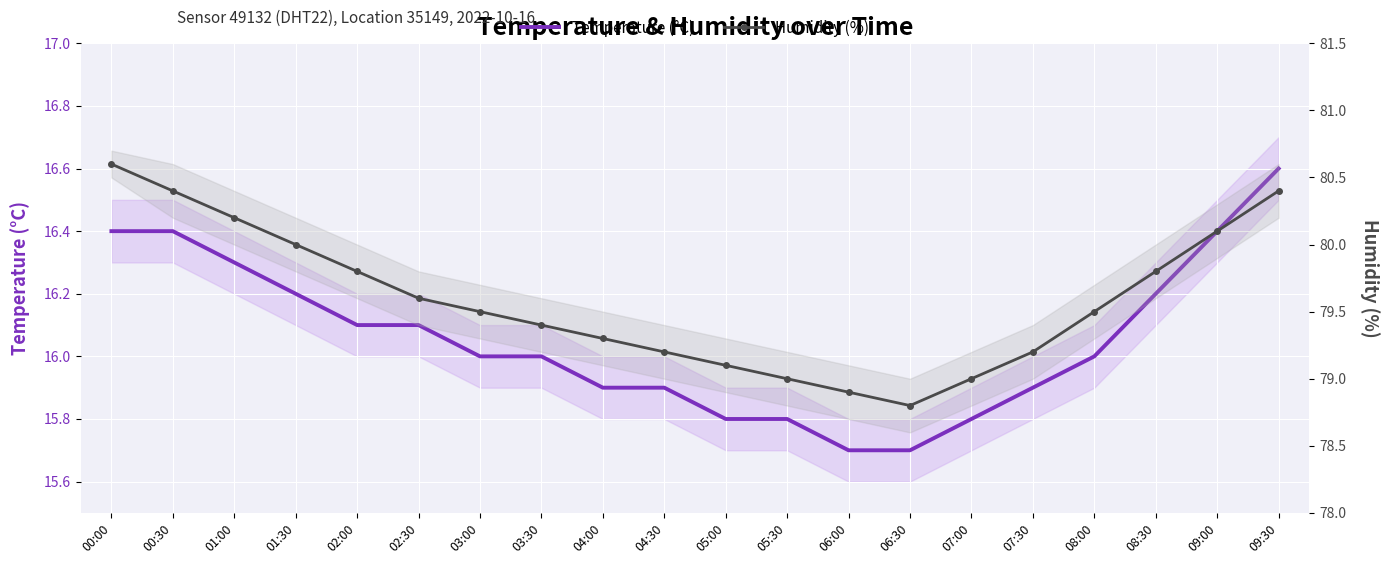

Reading left to right, extract all data points from this chart.

Temperature (°C): 16.4	16.4	16.3	16.2	16.1	16.1	16.0	16.0	15.9	15.9	15.8	15.8	15.7	15.7	15.8	15.9	16.0	16.2	16.4	16.6
Humidity (%): 80.6	80.4	80.2	80.0	79.8	79.6	79.5	79.4	79.3	79.2	79.1	79.0	78.9	78.8	79.0	79.2	79.5	79.8	80.1	80.4